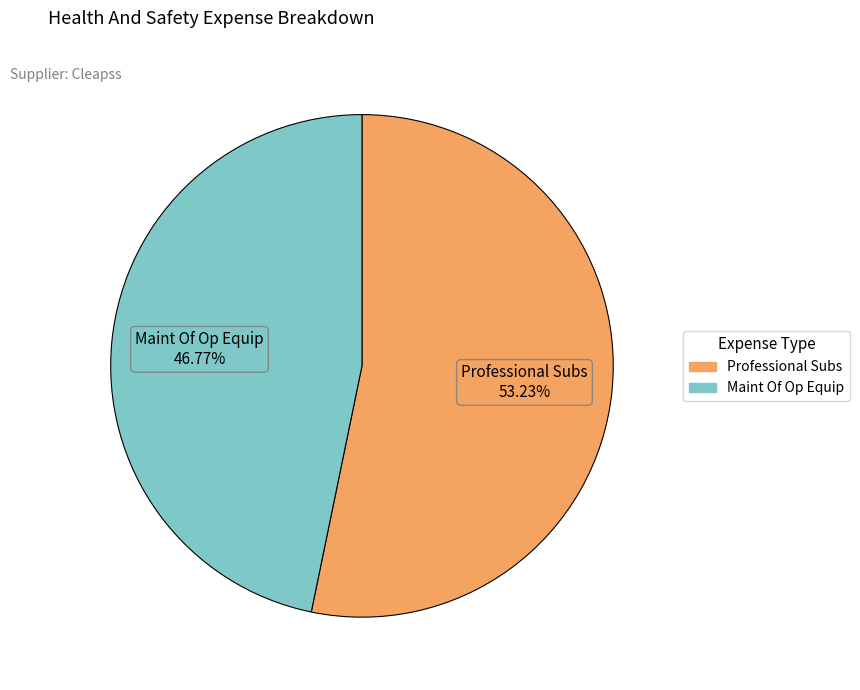

What percentage do Maint Of Op Equip and Professional Subs together represent?

100.0%